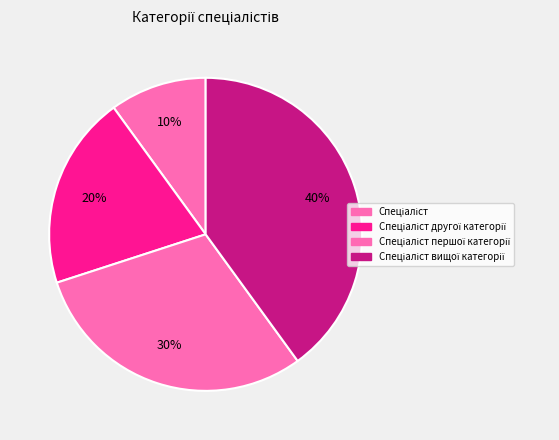

Count the number of slices in the pie.

4